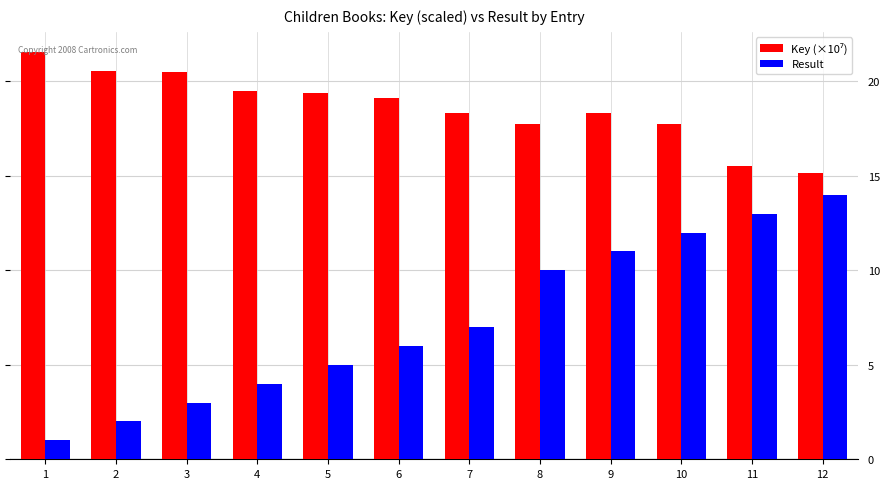

What is the sum of the Result values at 7 and 4?

11.0